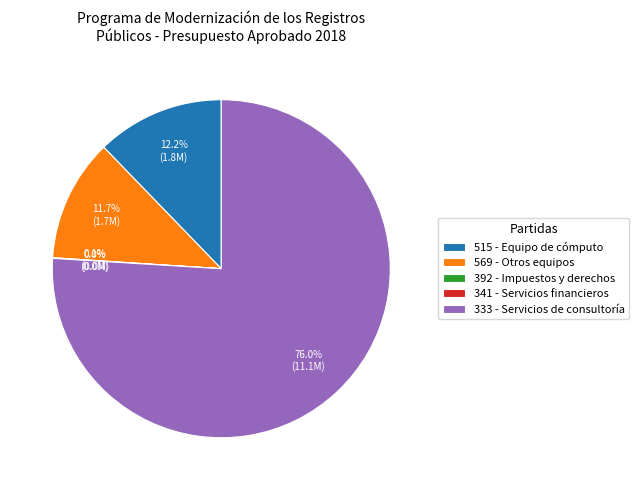

What percentage is NOT represented by 515 - Equipo de cómputo?

87.8%